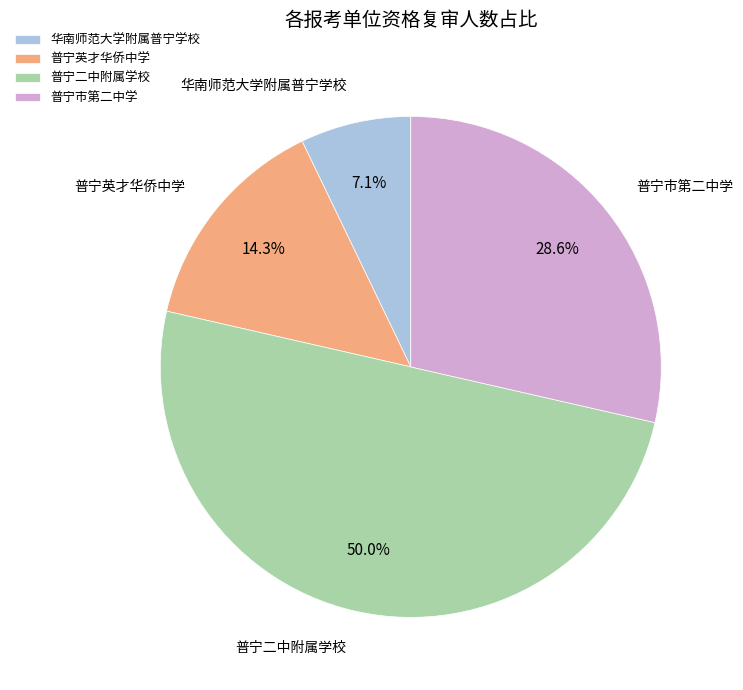

What percentage is the 普宁二中附属学校 slice, to the nearest percent?

50%